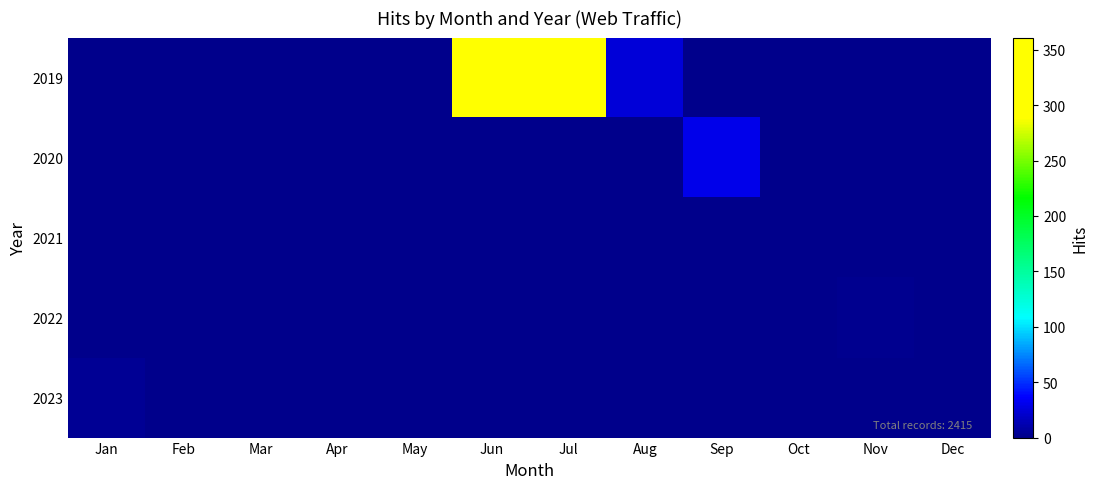

Reading left to right, what are all the values shown in this chart?

2019: Jan=0	Feb=0	Mar=0	Apr=0	May=0	Jun=361	Jul=288	Aug=24	Sep=0	Oct=0	Nov=0	Dec=1
2020: Jan=0	Feb=0	Mar=0	Apr=0	May=0	Jun=0	Jul=0	Aug=0	Sep=31	Oct=0	Nov=0	Dec=0
2021: Jan=0	Feb=0	Mar=0	Apr=0	May=0	Jun=0	Jul=0	Aug=0	Sep=0	Oct=0	Nov=0	Dec=0
2022: Jan=0	Feb=0	Mar=0	Apr=0	May=0	Jun=0	Jul=0	Aug=0	Sep=0	Oct=0	Nov=2	Dec=0
2023: Jan=3	Feb=0	Mar=0	Apr=0	May=0	Jun=0	Jul=0	Aug=0	Sep=0	Oct=0	Nov=0	Dec=0